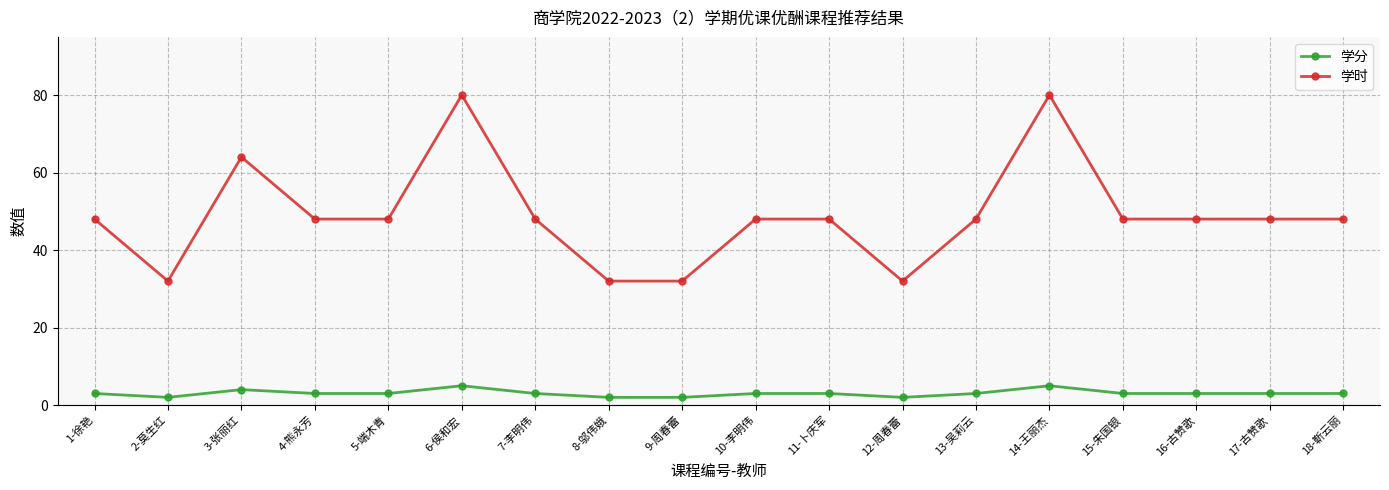

Reading left to right, extract all data points from this chart.

学分: 1-徐艳=3	2-莫生红=2	3-张丽红=4	4-熊永芳=3	5-端木青=3	6-侯和宏=5	7-李明伟=3	8-邬伟娥=2	9-周春蕾=2	10-李明伟=3	11-卜庆军=3	12-周春蕾=2	13-吴莉云=3	14-王丽杰=5	15-朱国银=3	16-古赞歌=3	17-古赞歌=3	18-靳云丽=3
学时: 1-徐艳=48	2-莫生红=32	3-张丽红=64	4-熊永芳=48	5-端木青=48	6-侯和宏=80	7-李明伟=48	8-邬伟娥=32	9-周春蕾=32	10-李明伟=48	11-卜庆军=48	12-周春蕾=32	13-吴莉云=48	14-王丽杰=80	15-朱国银=48	16-古赞歌=48	17-古赞歌=48	18-靳云丽=48